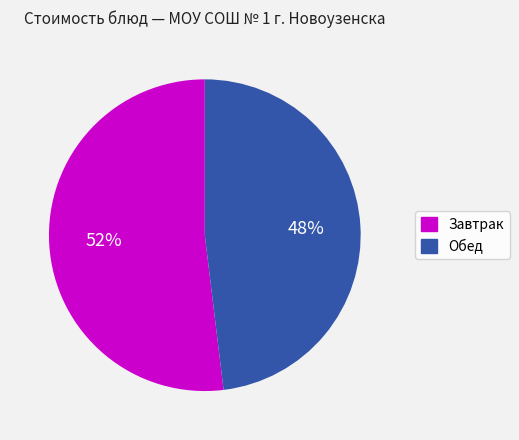

How many slices are in this pie chart?

2